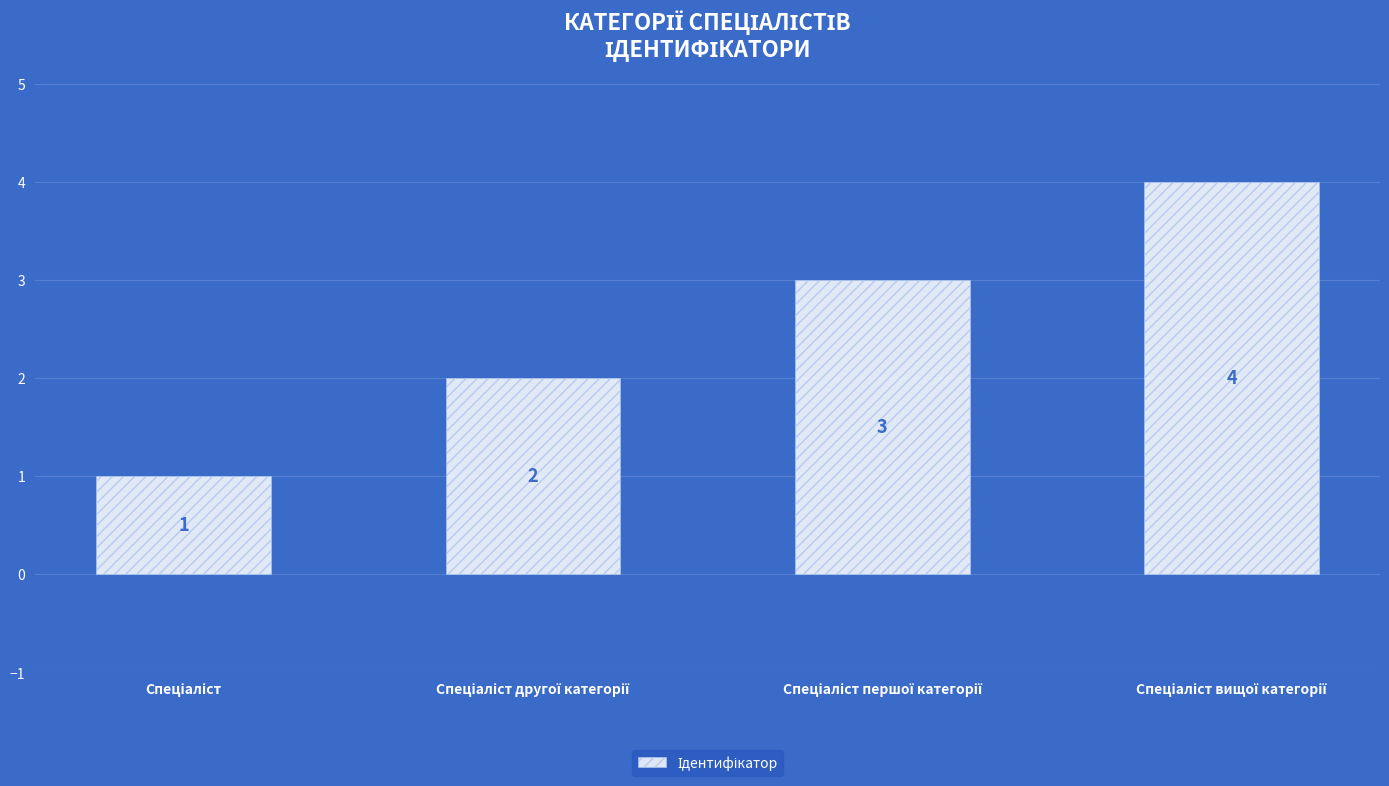

What is the value of the 4th bar from the left?

4